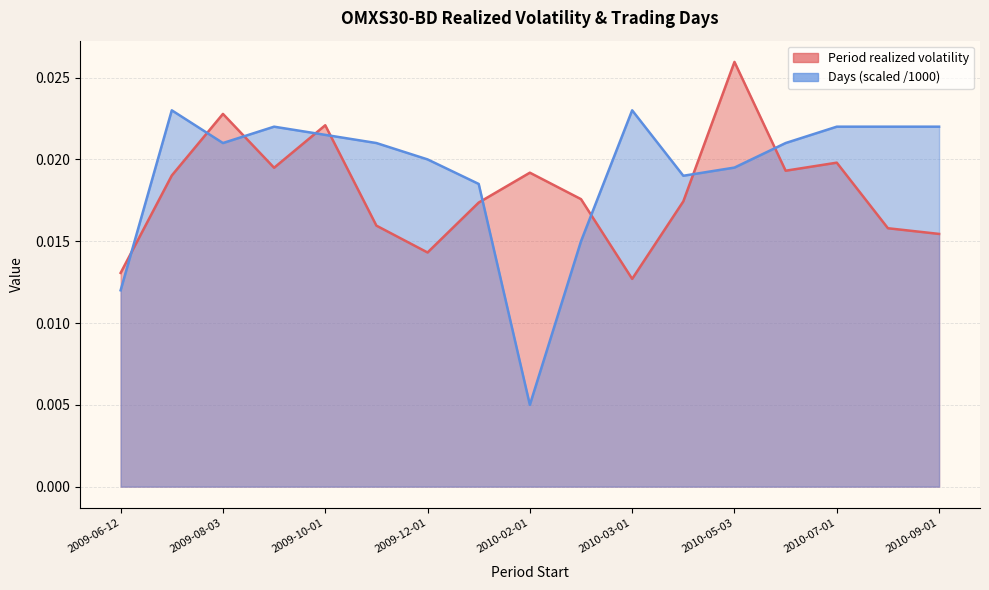

What are all the series names shown in the legend?

Period realized volatility, Days (scaled)